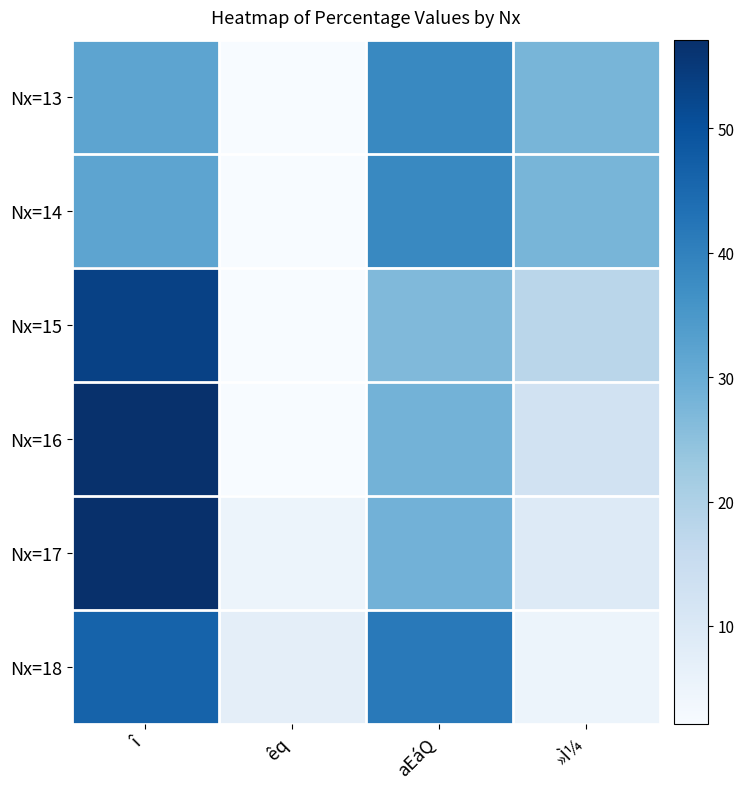

Which has a higher value, aEáQ or »Ì¼?

aEáQ